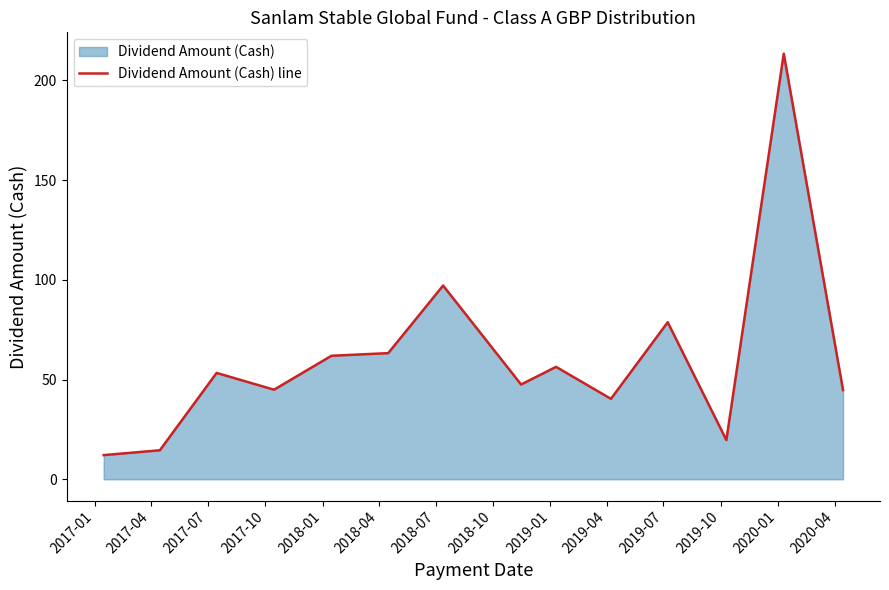

What is the difference between the maximum and minimum values?

201.3